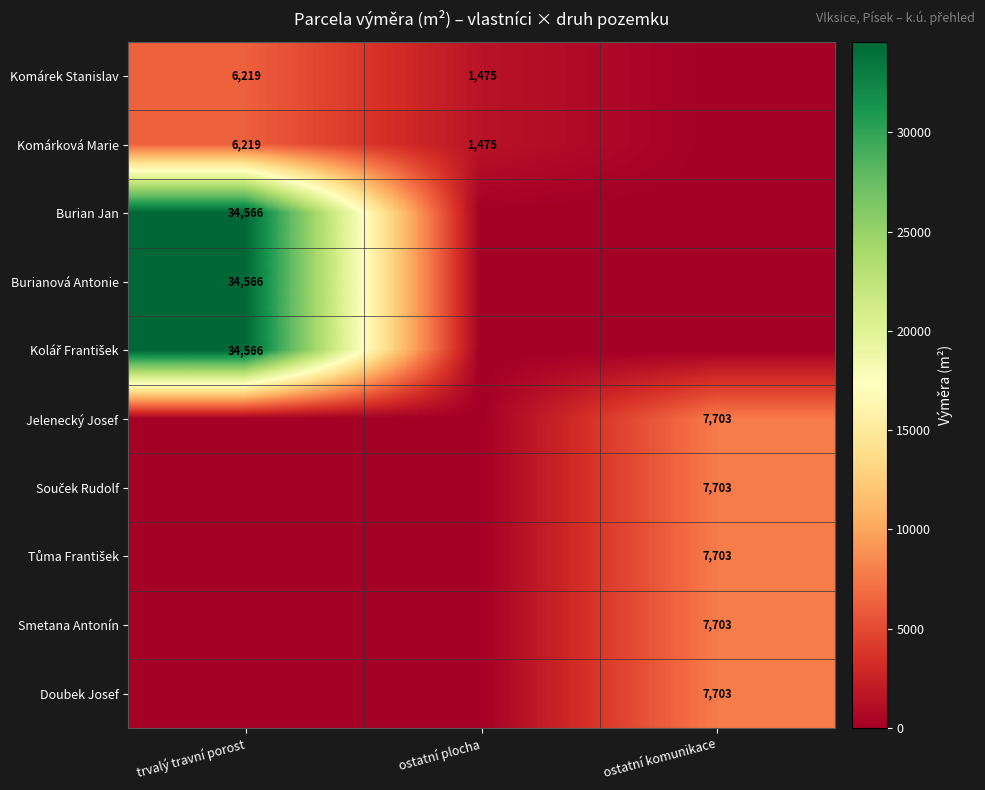

What is the difference between the highest and lowest values at trvalý travní porost?

34566